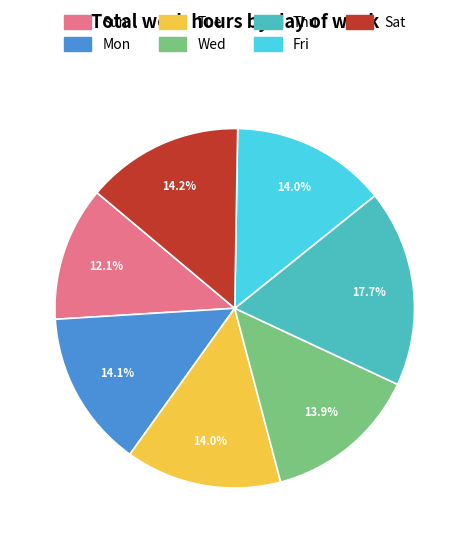

To the nearest percent, what is the average slice percentage?

14%